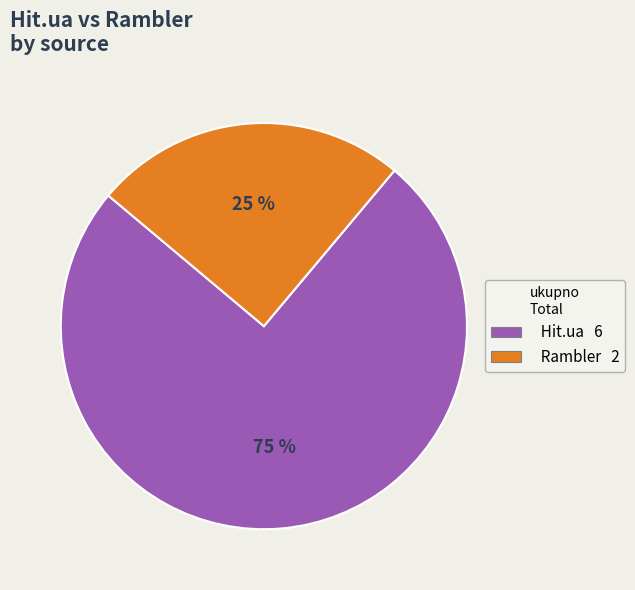

Combined, do Hit.ua 6 and Rambler 2 account for over 50%?

Yes